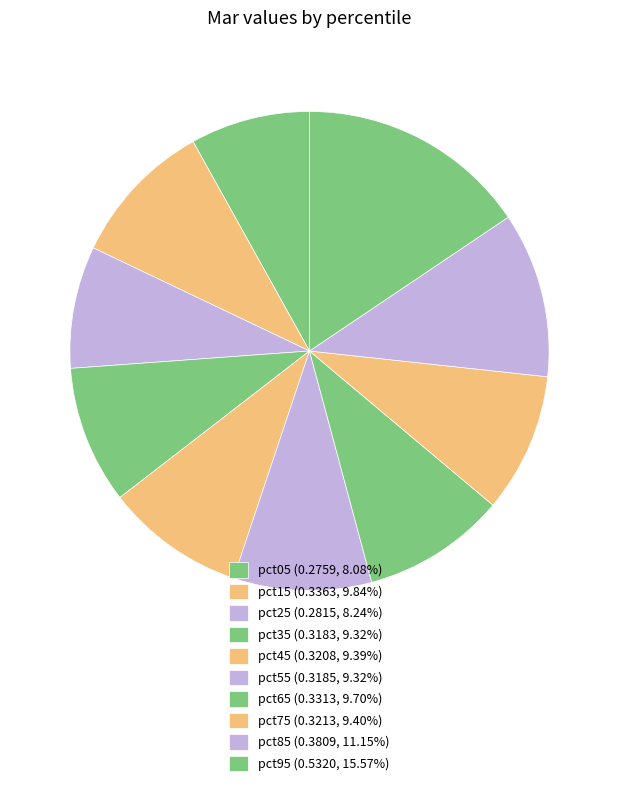

Is it true that pct95 is 27% of the pie?

False